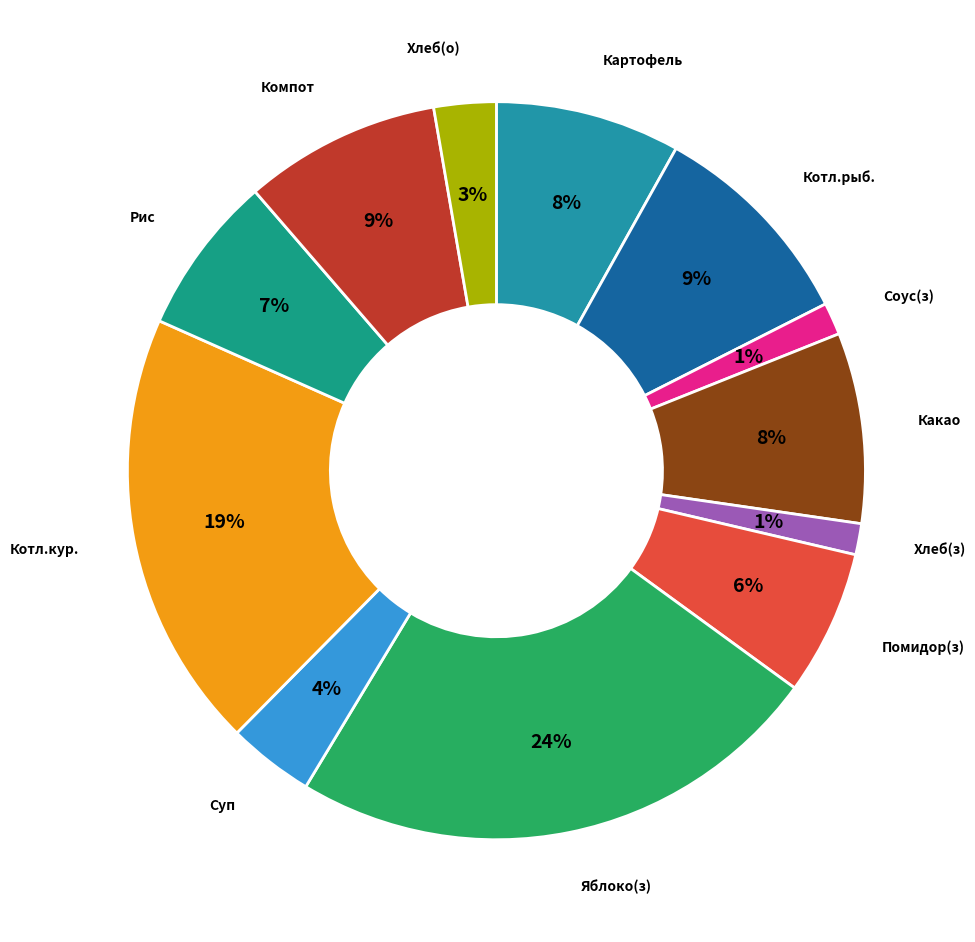

Count the number of slices in the pie.

12